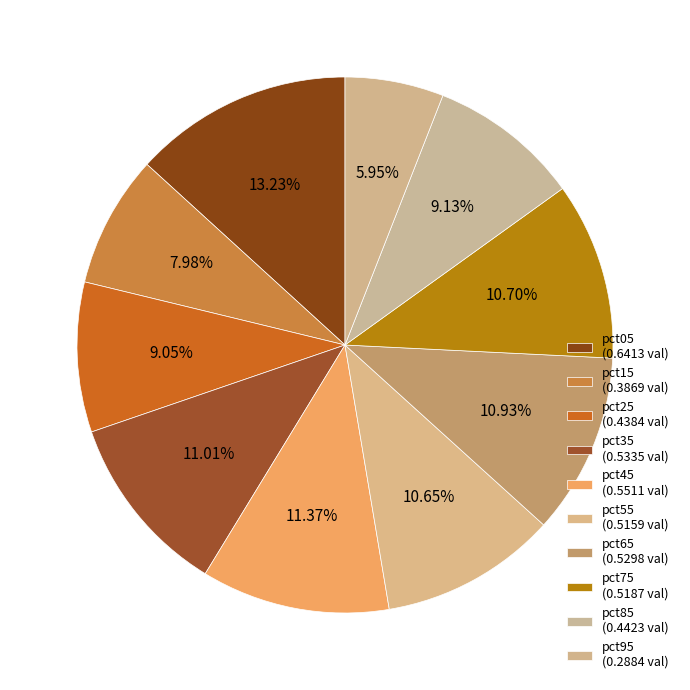

What percentage is NOT represented by pct15?

92.0%